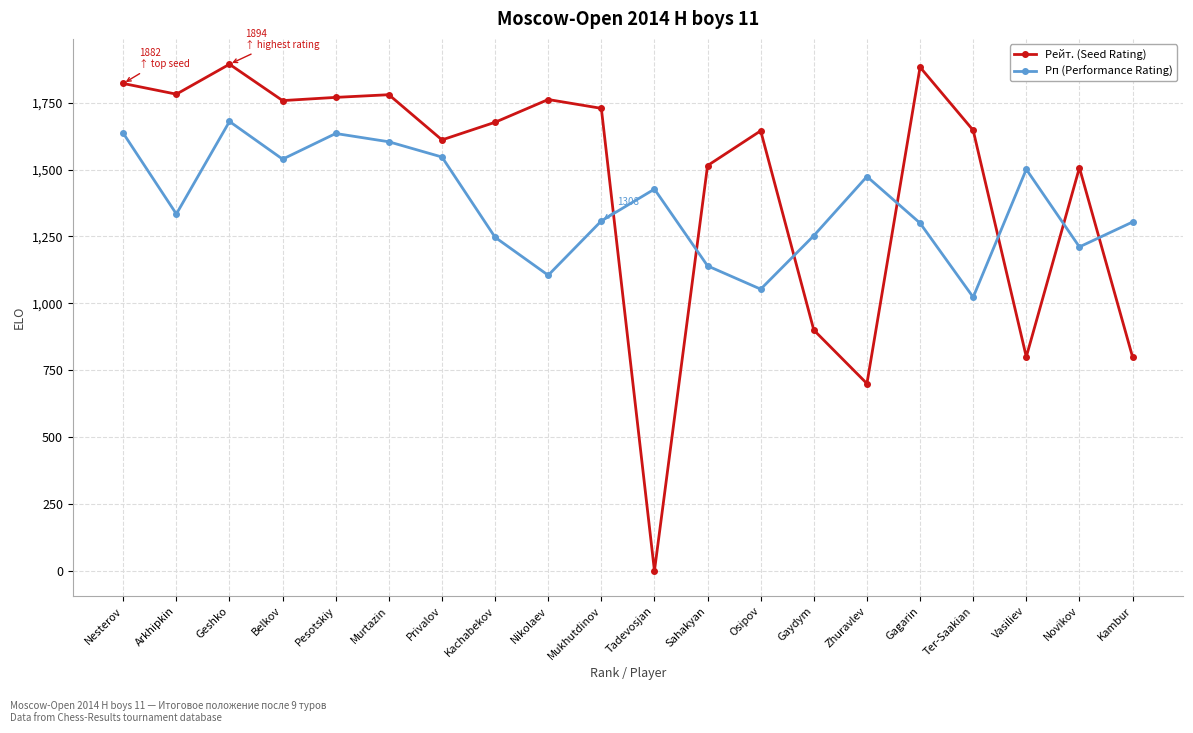

The Рп (Performance Rating) series shows 1427 at Tadevosjan. True or false?

True